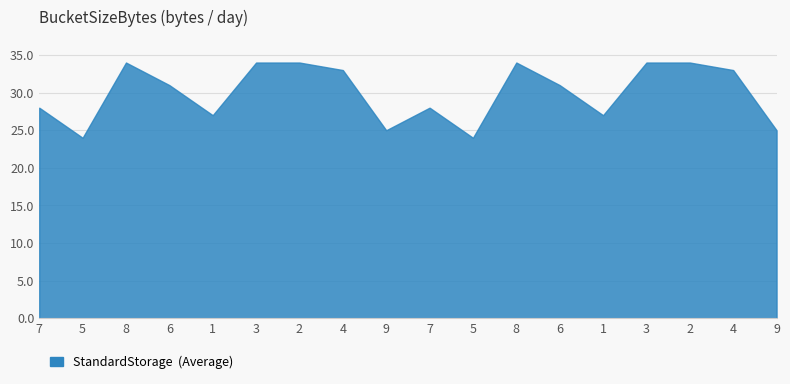

At which category does the chart reach its peak across all series?

8